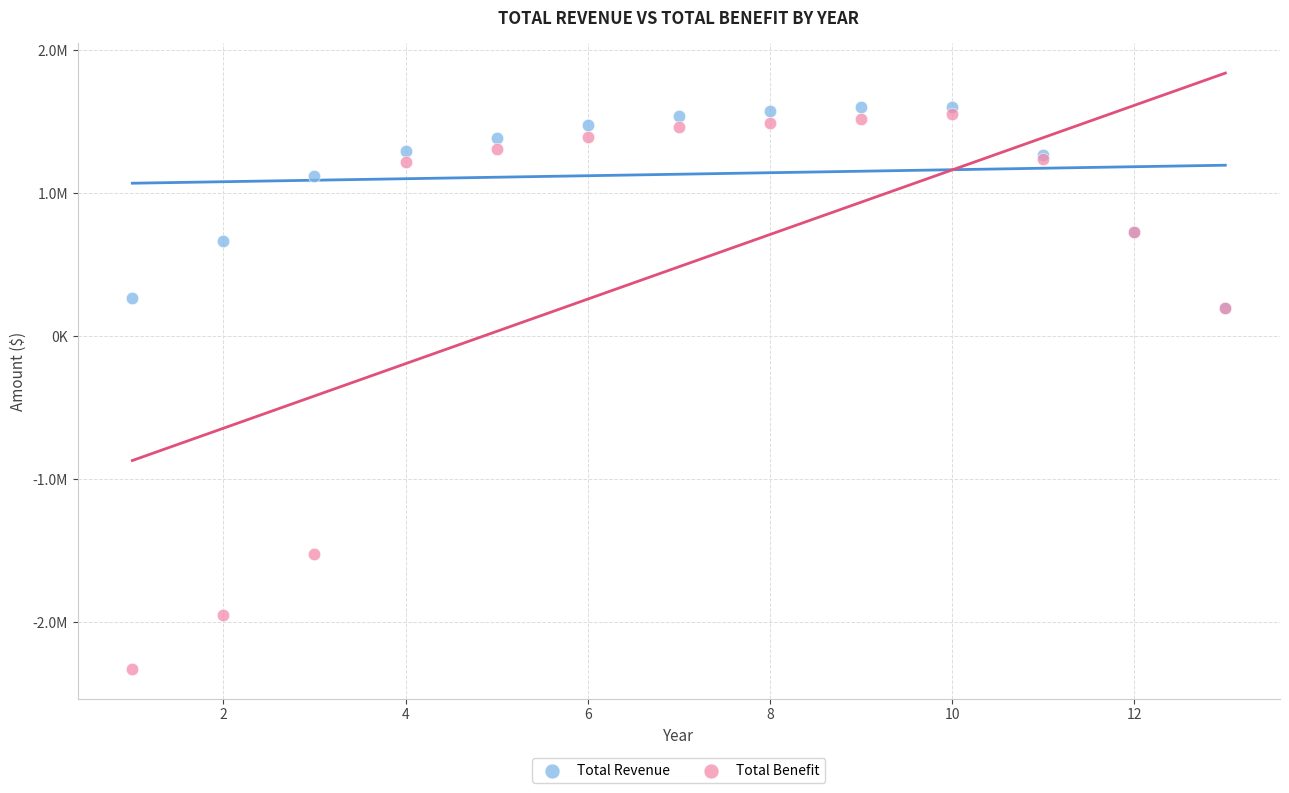

Which series has the widest spread of Y values?

Total Benefit